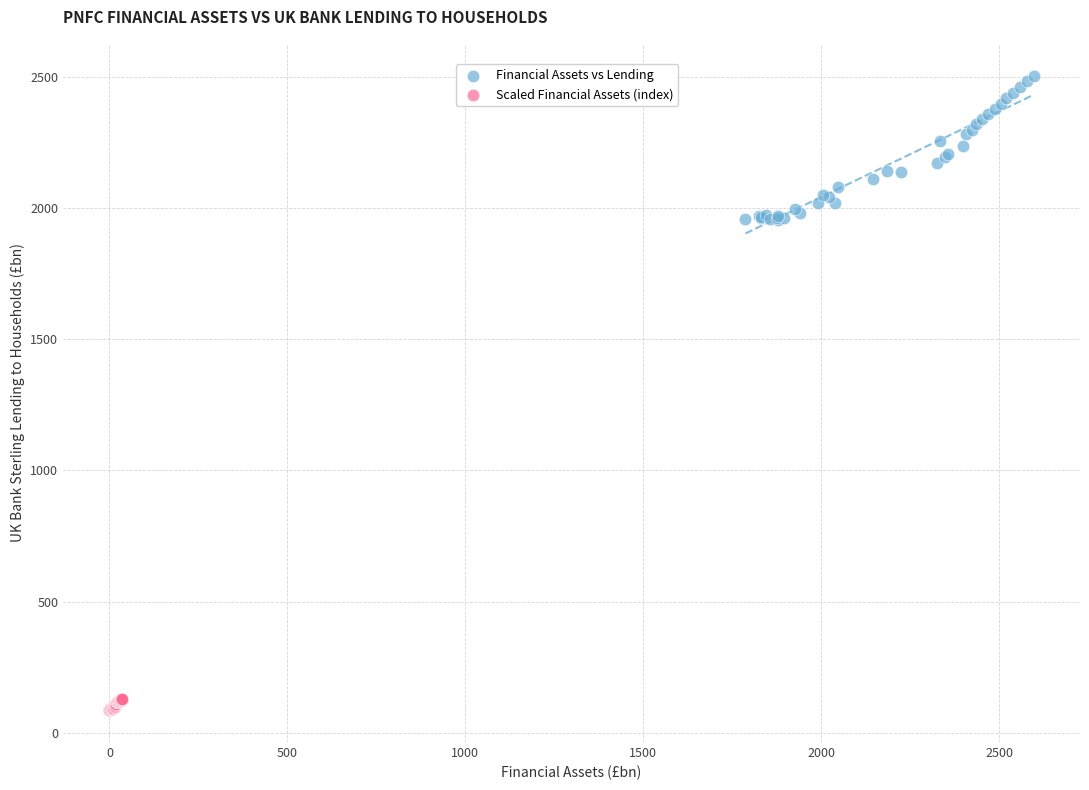

Which series has the widest spread of Y values?

Financial Assets vs Lending